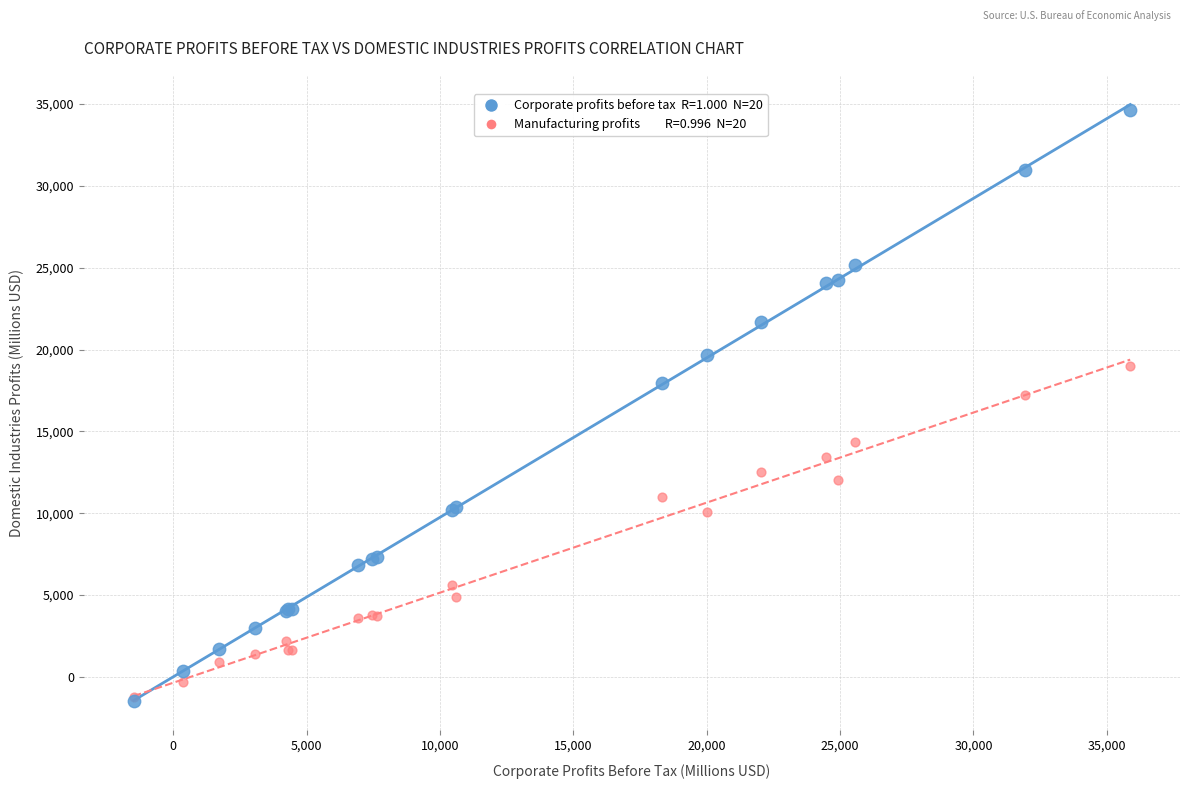

Across all series, what Y value is closest to 16584?

17251